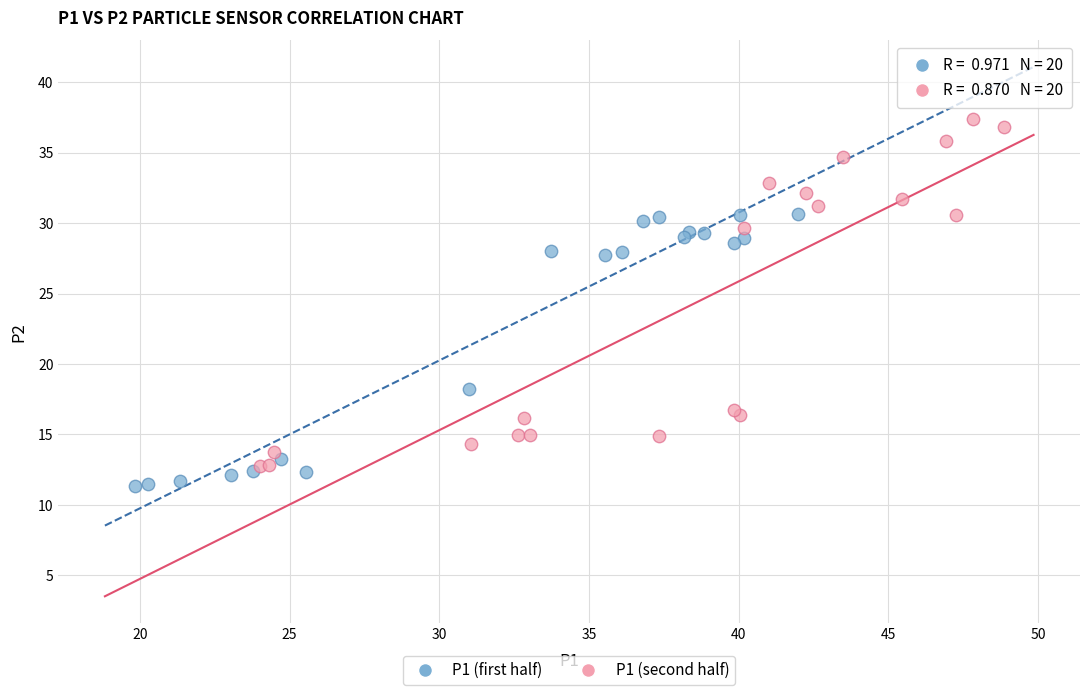

Which series has the largest Y range (max minus min)?

P1 (second half)